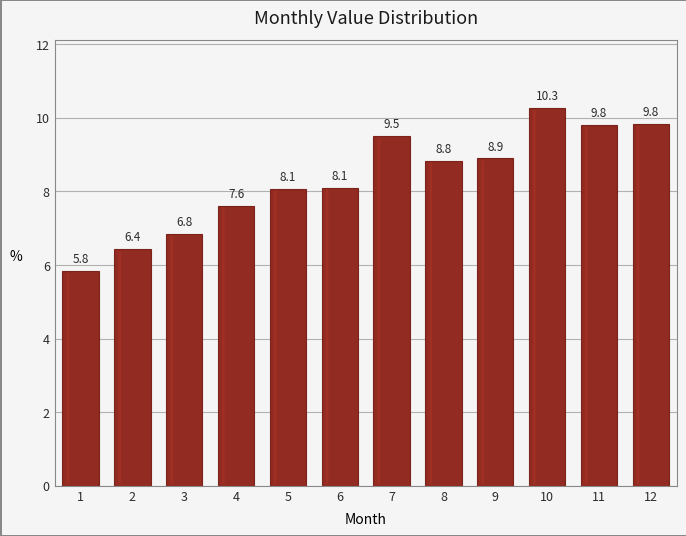

Reading left to right, list all the values displayed in this chart.

1=5.8	2=6.4	3=6.8	4=7.6	5=8.1	6=8.1	7=9.5	8=8.8	9=8.9	10=10.3	11=9.8	12=9.8